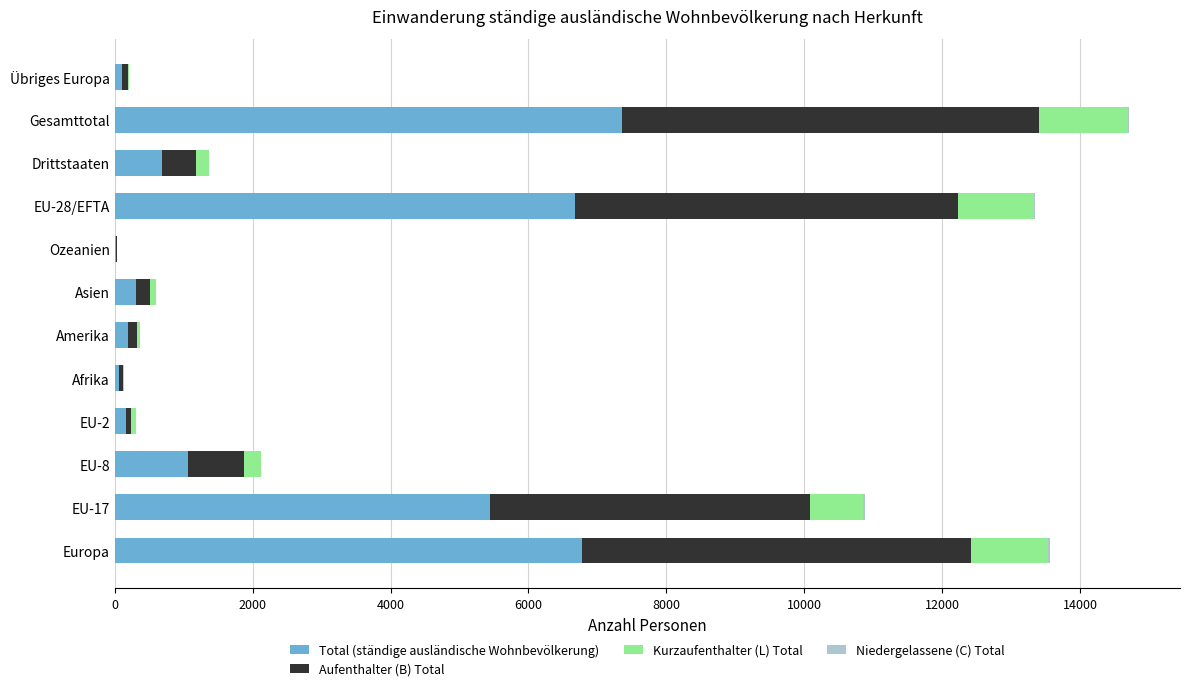

True or false: Total (ständige ausländische Wohnbevölkerung) has a value of 682 at Drittstaaten.

True